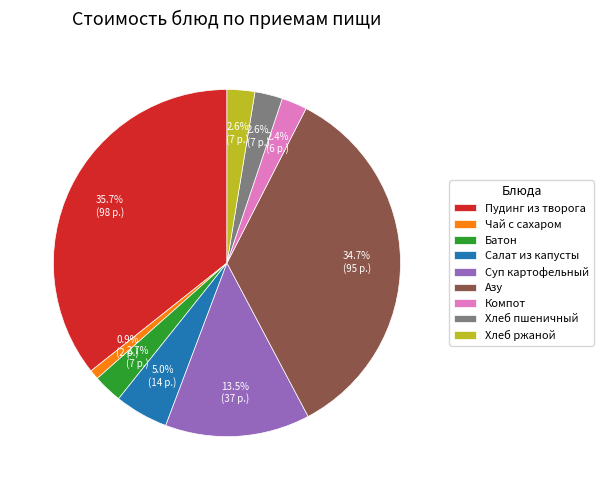

What is the total percentage of Хлеб ржаной and Батон?

5.3%